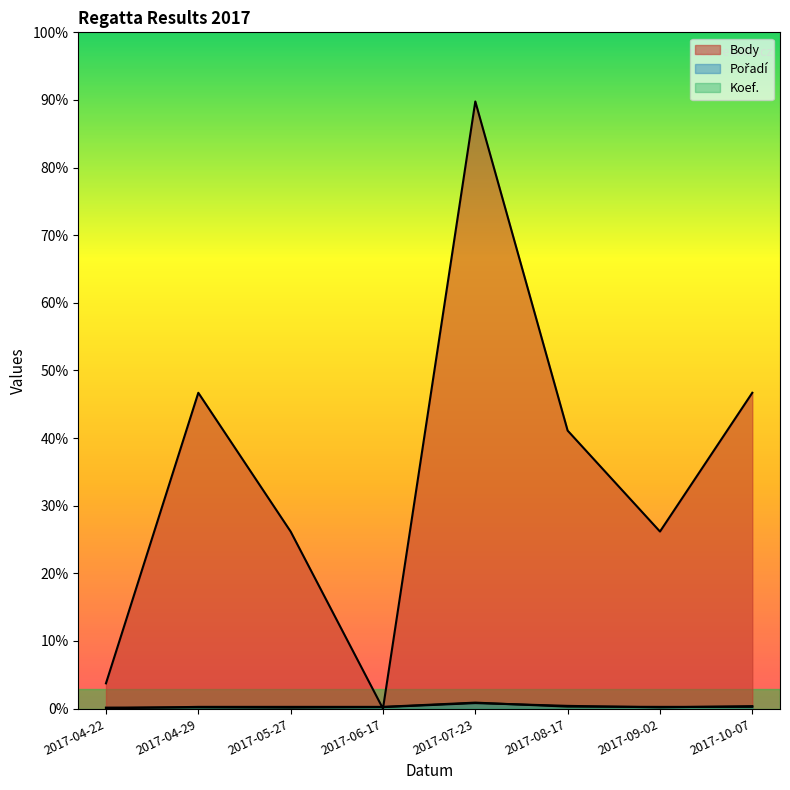

Is the value of Koef. at 2017-04-22 greater than the value of Pořadí at 2017-07-23?

No